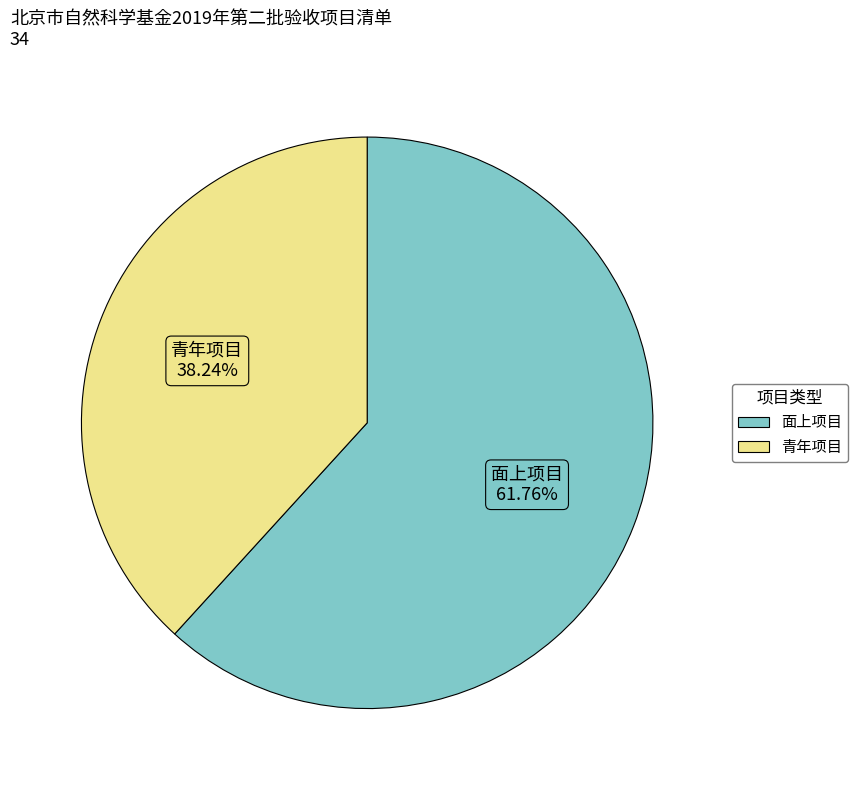

How many slices are in this pie chart?

2